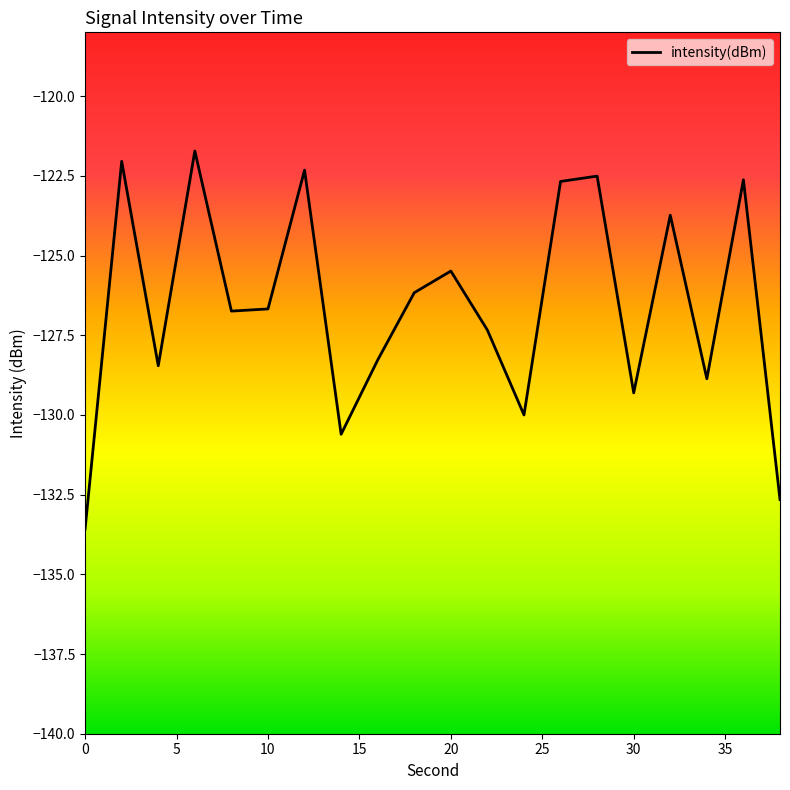

What is the minimum value shown in the chart?

-133.6